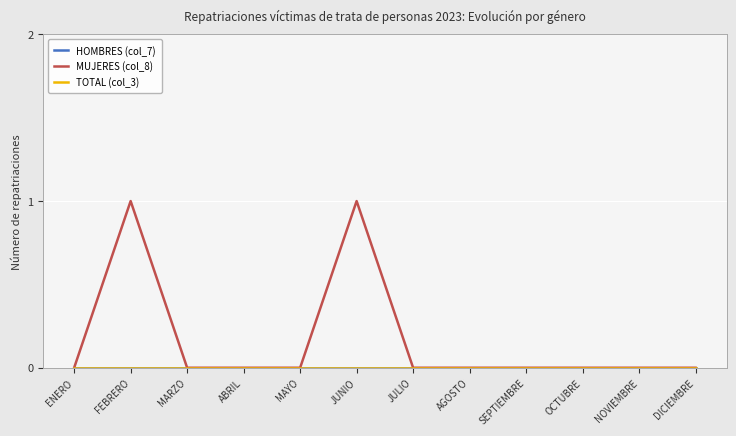

How many lines are shown in the chart?

3